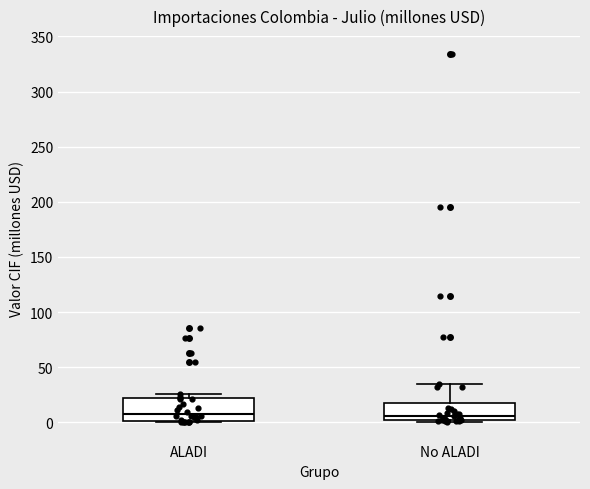

Reading left to right, read every box against the y-axis: the position of its median line, the range the box covers, and the ends of its whiskers. The values are not printed on the chart, so give them approximately, as read against the axis.

ALADI: median 5, box 0 to 20, whiskers 0 (just below the box's lower edge) to 25
No ALADI: median 5, box 0 to 15, whiskers 0 (just below the box's lower edge) to 35